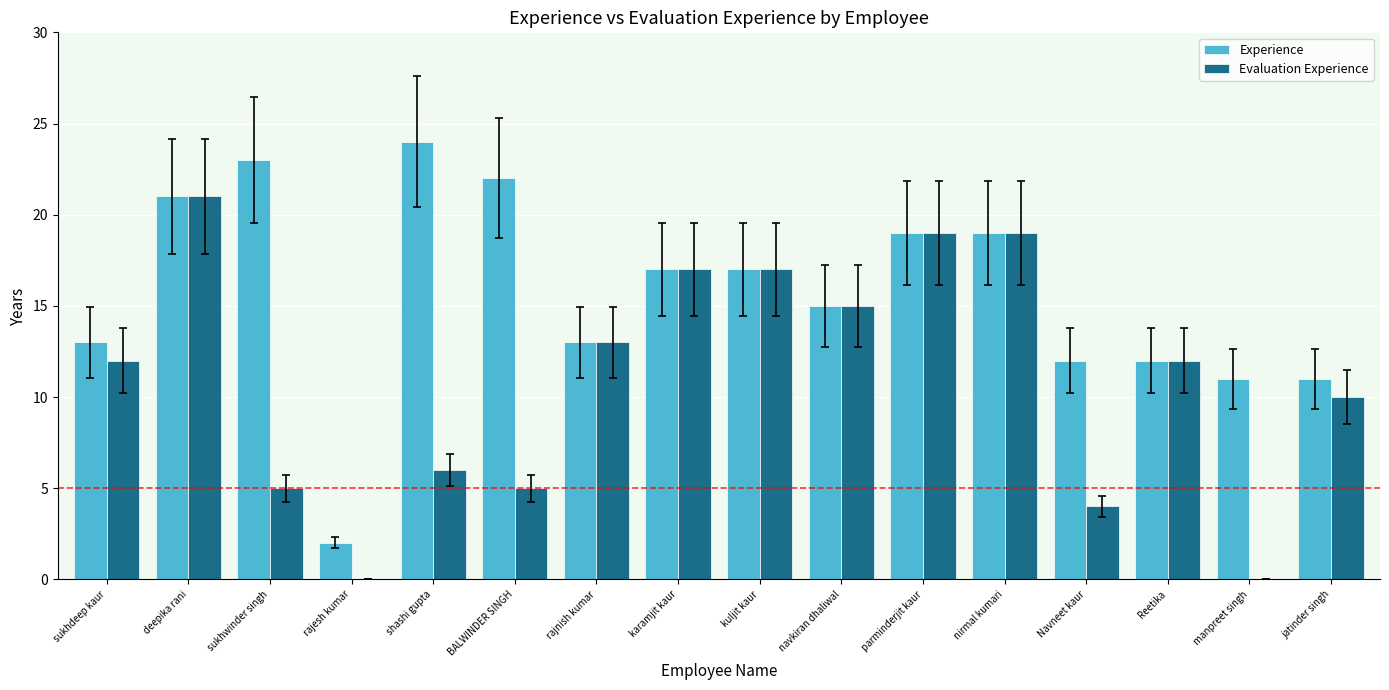

True or false: Evaluation Experience has a value of 7 at Navneet kaur.

False